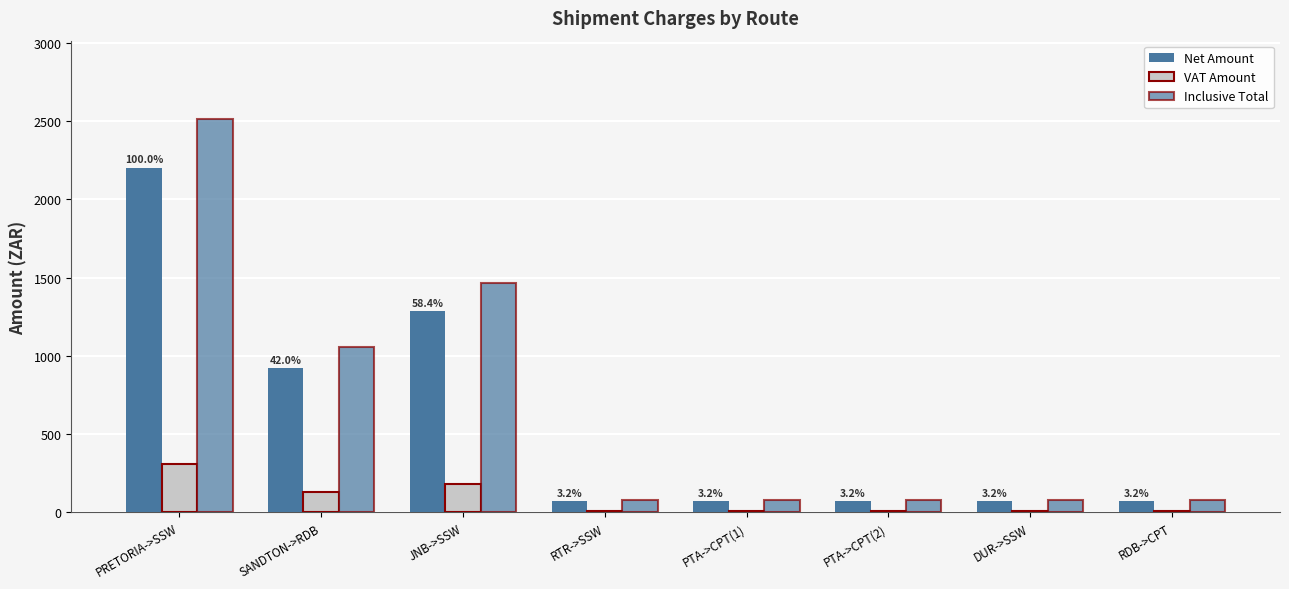

Reading left to right, list all the values displayed in this chart.

Net Amount: 2202.3	924.2	1287.3	71.2	70.7	70.7	71.2	71.2
VAT Amount: 308.1	129.3	180.2	10.0	9.9	9.9	10.0	10.0
Inclusive Total: 2510.4	1053.5	1467.5	81.2	80.6	80.6	81.2	81.2